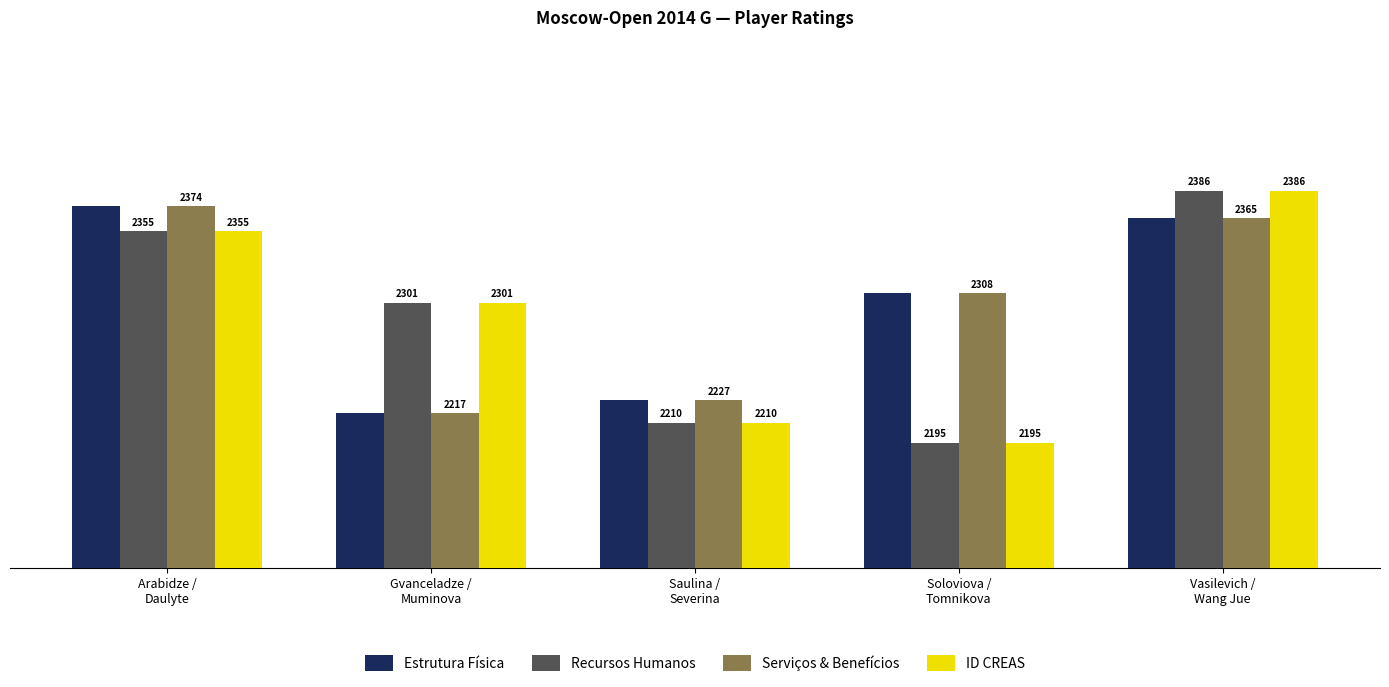

Reading left to right, list all the values displayed in this chart.

Estrutura Física: Arabidze /
Daulyte=2374	Gvanceladze /
Muminova=2217	Saulina /
Severina=2227	Soloviova /
Tomnikova=2308	Vasilevich /
Wang Jue=2365
Recursos Humanos: Arabidze /
Daulyte=2355	Gvanceladze /
Muminova=2301	Saulina /
Severina=2210	Soloviova /
Tomnikova=2195	Vasilevich /
Wang Jue=2386
Serviços & Benefícios: Arabidze /
Daulyte=2374	Gvanceladze /
Muminova=2217	Saulina /
Severina=2227	Soloviova /
Tomnikova=2308	Vasilevich /
Wang Jue=2365
ID CREAS: Arabidze /
Daulyte=2355	Gvanceladze /
Muminova=2301	Saulina /
Severina=2210	Soloviova /
Tomnikova=2195	Vasilevich /
Wang Jue=2386